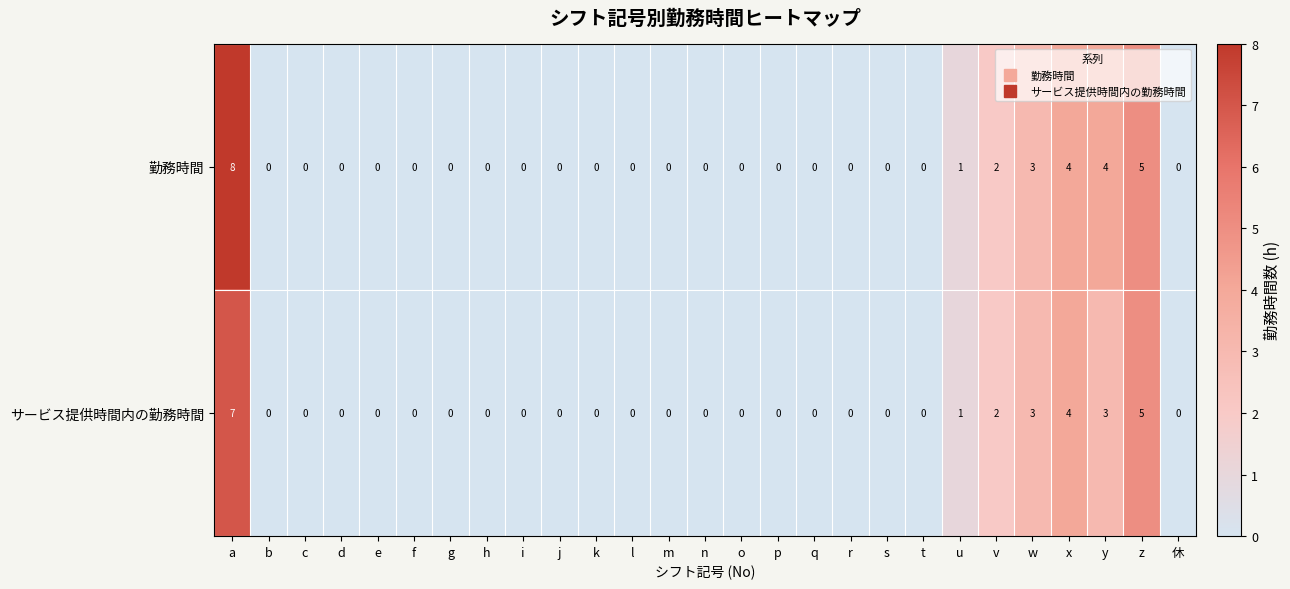

What is the difference between the maximum and minimum values in the 勤務時間 series?

8